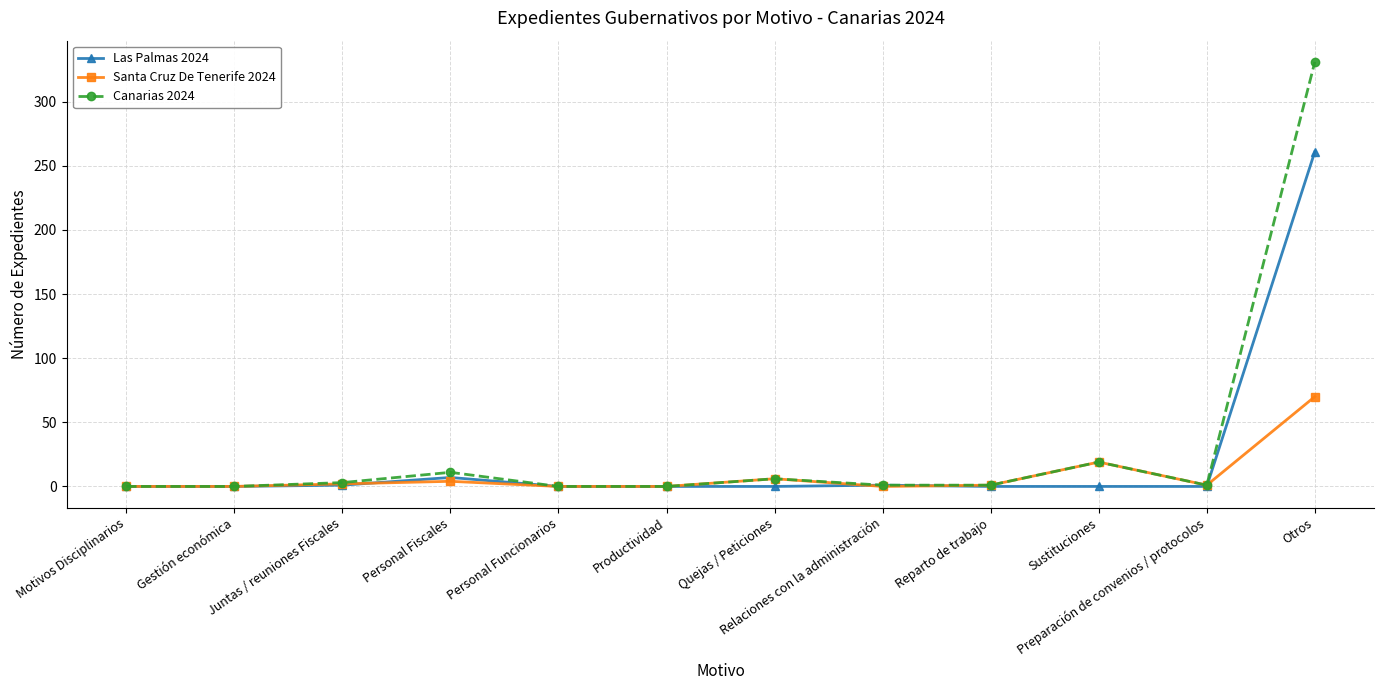

What is the label of the 12th point from the left?

Otros